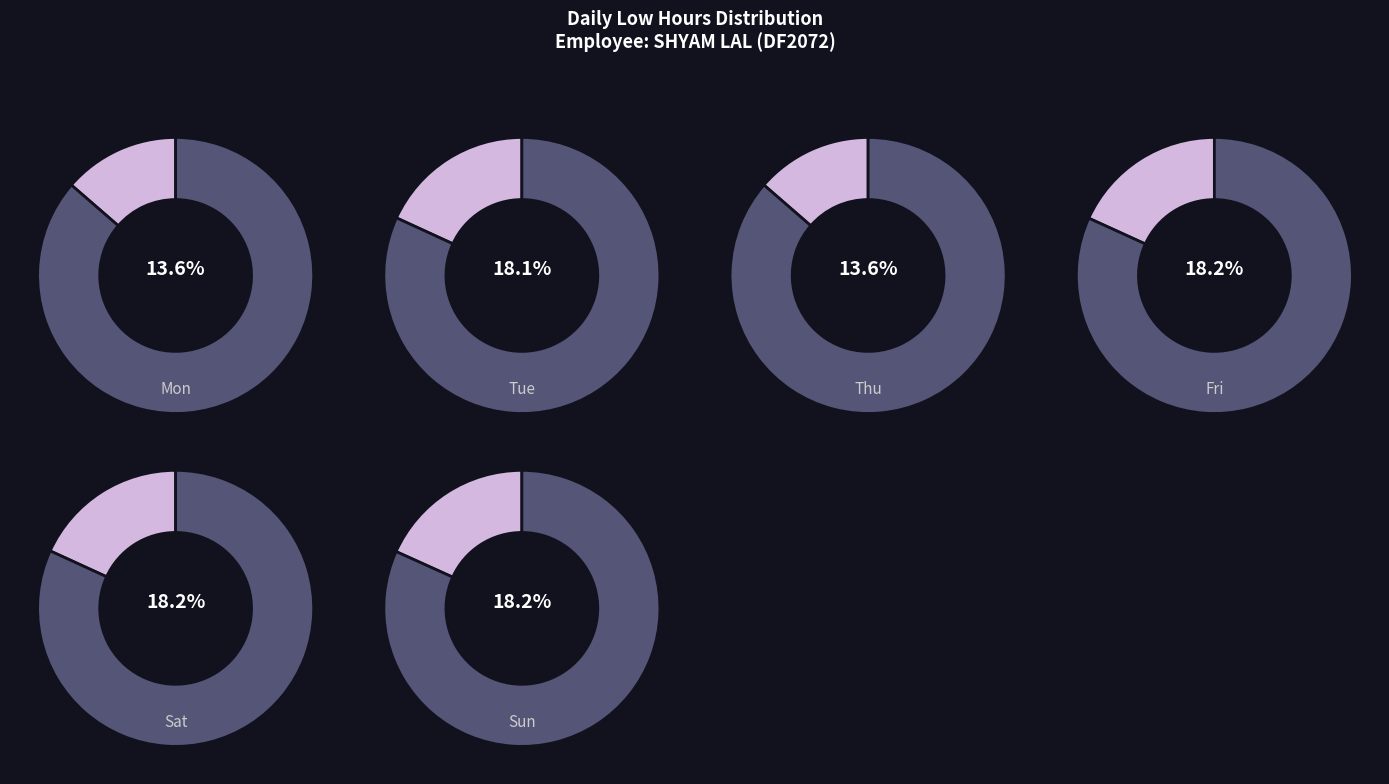

Is 15-Mon the majority of the pie?

No